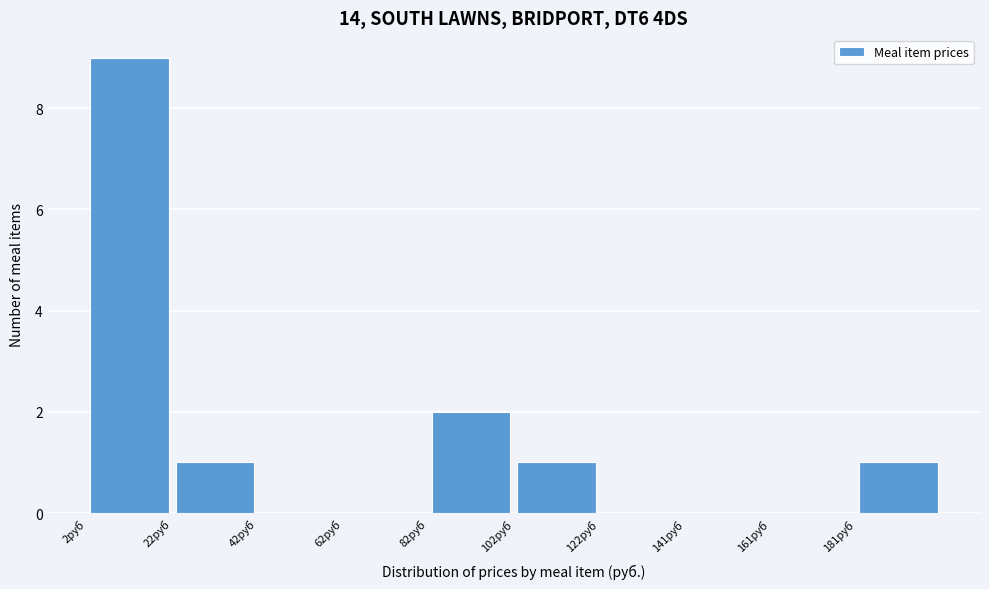

Reading left to right, transcribe this chart: for each bar, give the range it covers on the x-axis and its height. Neither the bar edges nor the heights are printed on the chart, so give them approximately, as read against the axes.

2 to 22: 9
22 to 42: 1
42 to 62: 0
62 to 82: 0
82 to 102: 2
102 to 122: 1
122 to 142: 0
142 to 162: 0
162 to 182: 0
182 to 202: 1